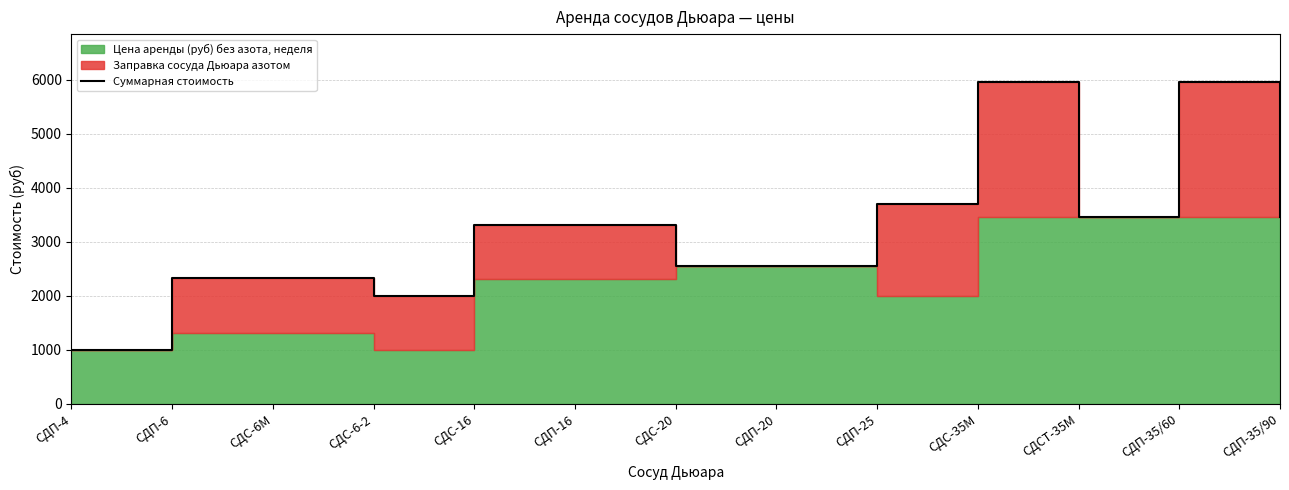

Which label corresponds to the smallest value in the chart?

СДП-4